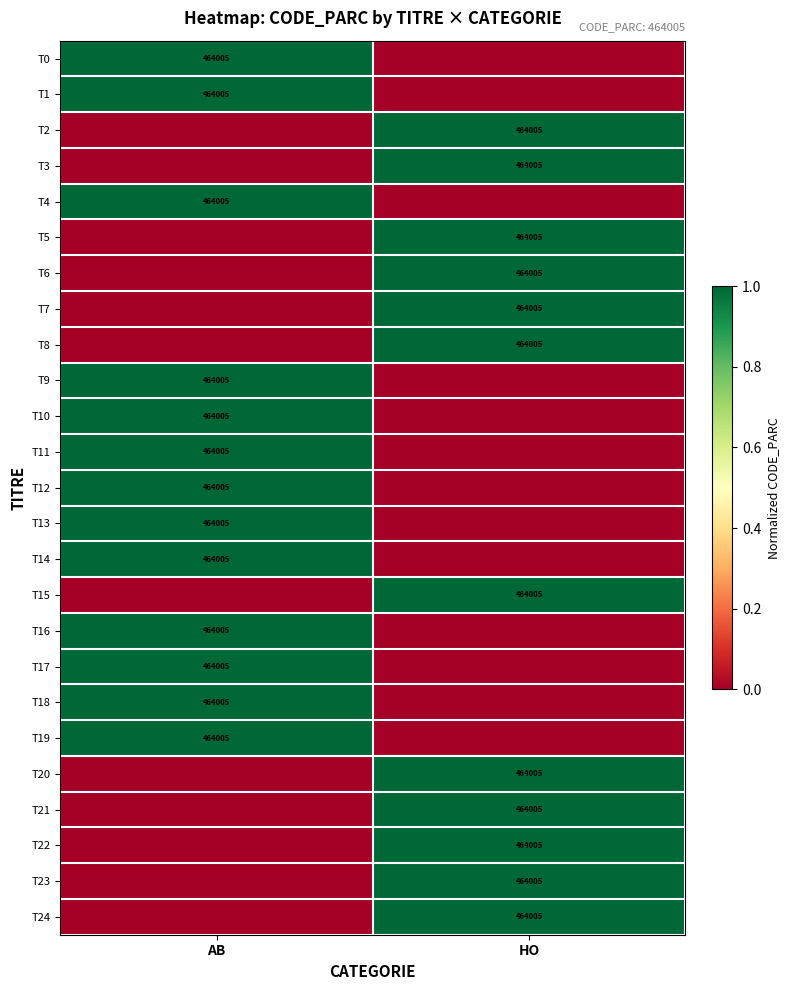

Is it true that T15 equals 153931 at HO?

False